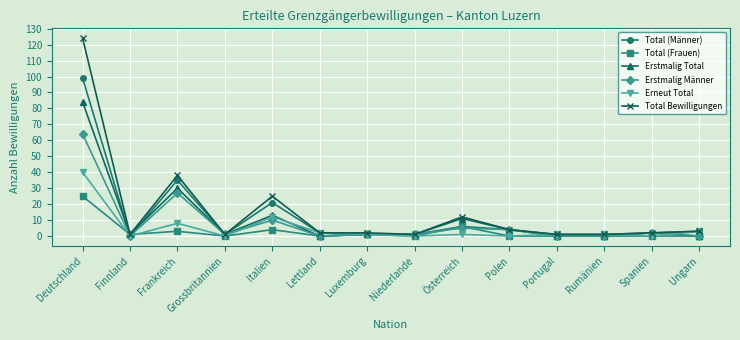

True or false: Total (Männer) has a value of 6 at Österreich.

True